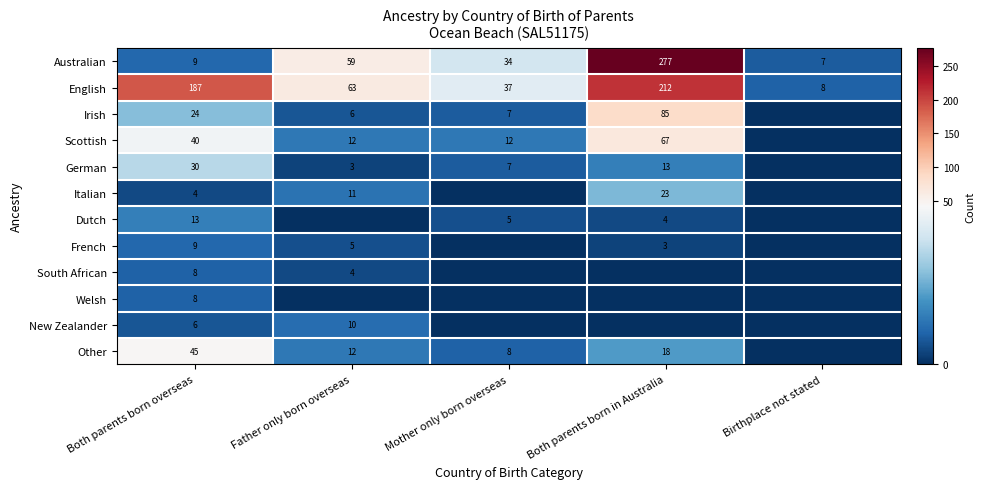

What is the total value across all series at Both parents born overseas?

383